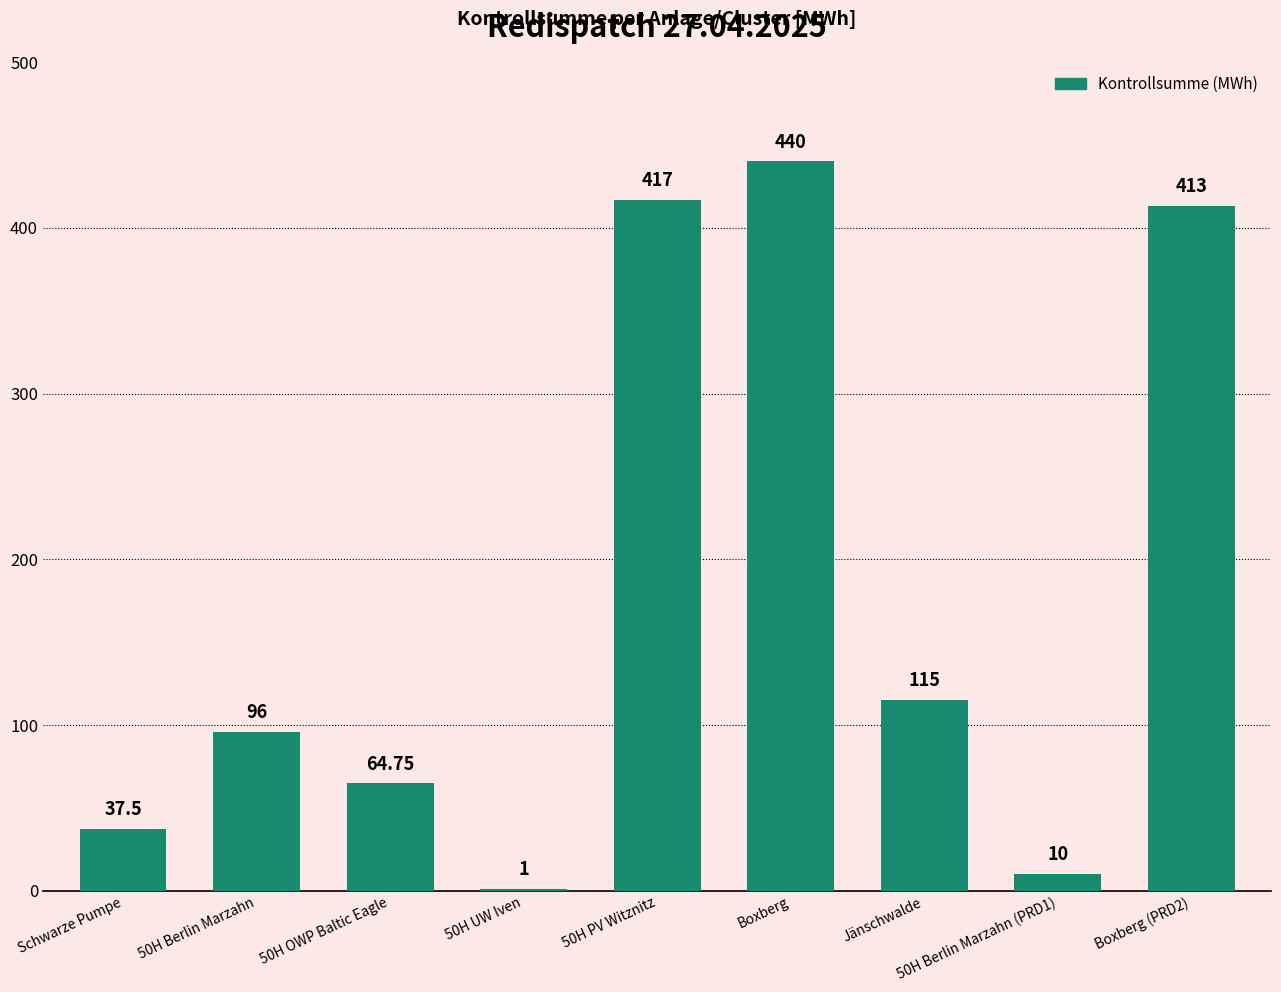

How many distinct data groups are displayed?

1